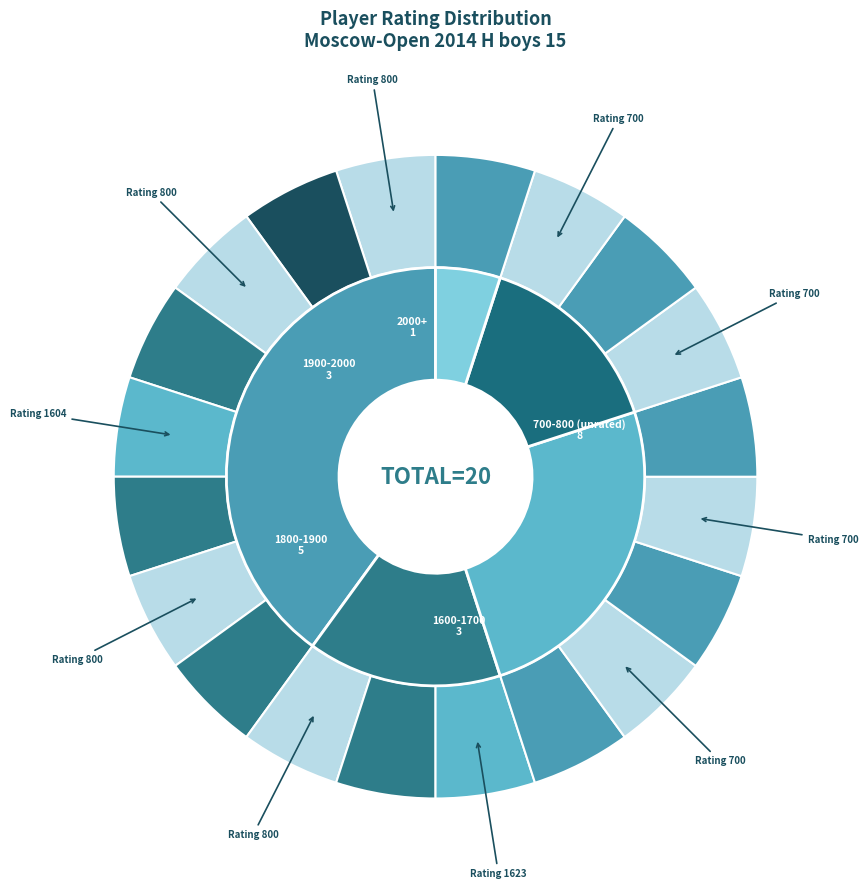

Count the number of slices in the pie.

20